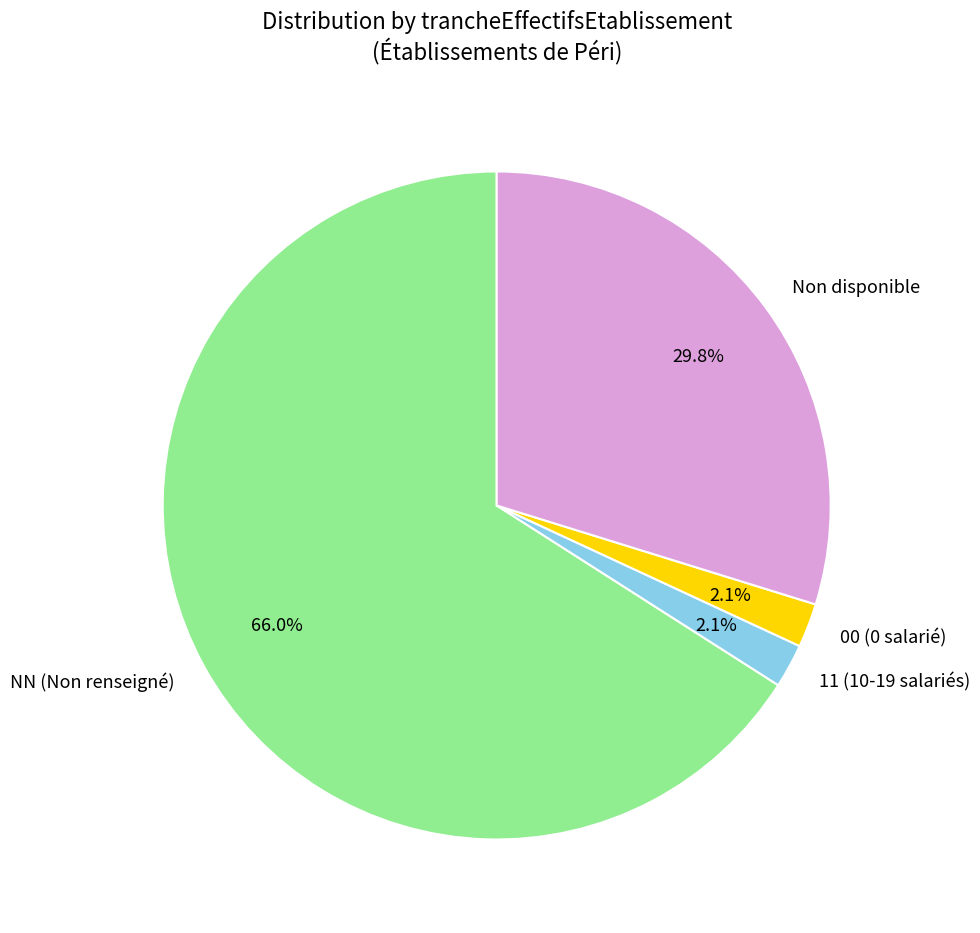

Does Non disponible represent more than half of the total?

No